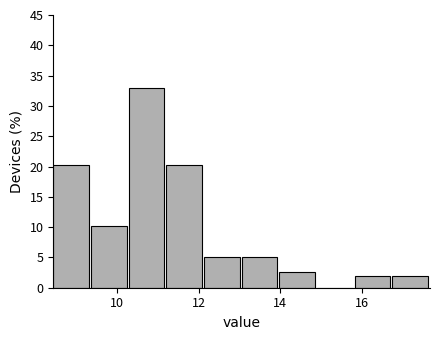

Reading left to right, transcribe this chart: for each bar, give the range it covers on the x-axis and its height. Neither the bar edges nor the heights are printed on the chart, so give them approximately, as read against the axes.

8.4 to 9.4: 20.5
9.4 to 10.2: 10.0
10.2 to 11.2: 33.0
11.2 to 12.2: 20.5
12.2 to 13.0: 5.0
13.0 to 14.0: 5.0
14.0 to 14.8: 2.5
14.8 to 15.8: 0
15.8 to 16.8: 2.0
16.8 to 17.6: 2.0